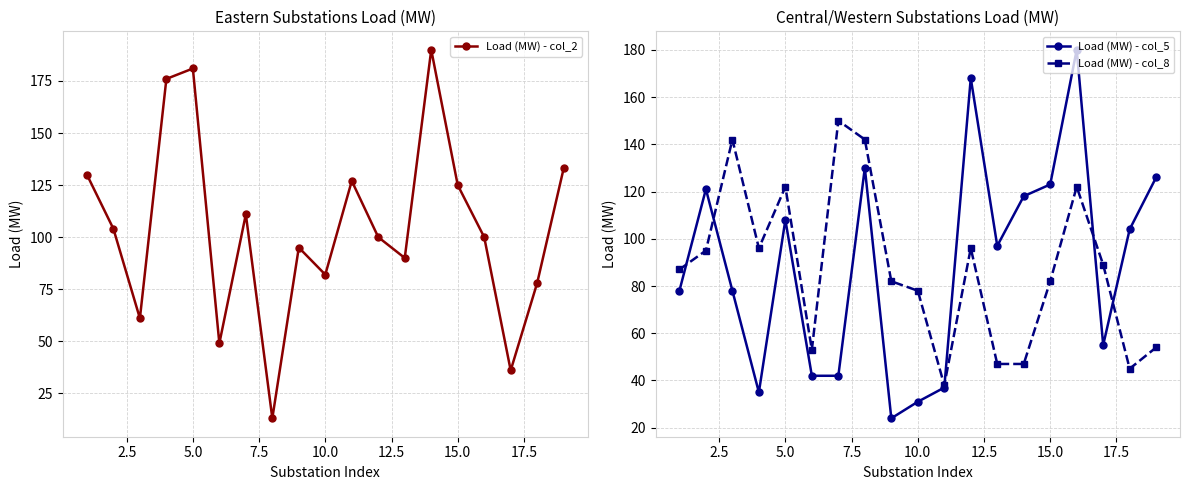

What is the highest value of the Load (MW) - col_8 series?

150